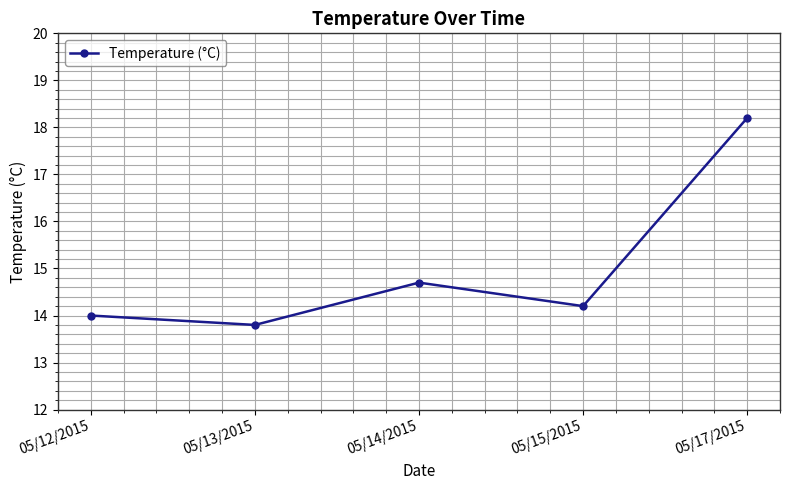

Where is the first local maximum?

05/14/2015